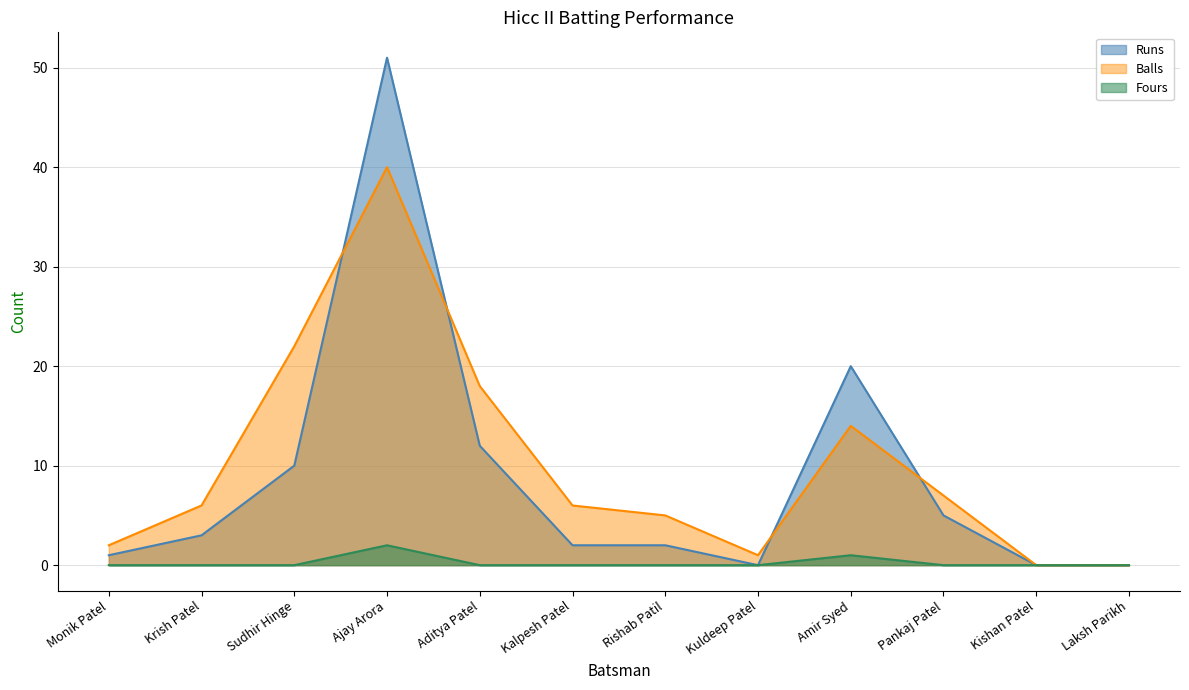

What is the sum of all Runs values?

106